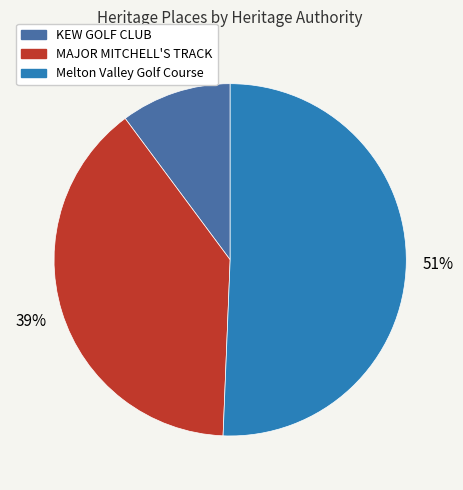

To the nearest percent, what is the average slice percentage?

33%